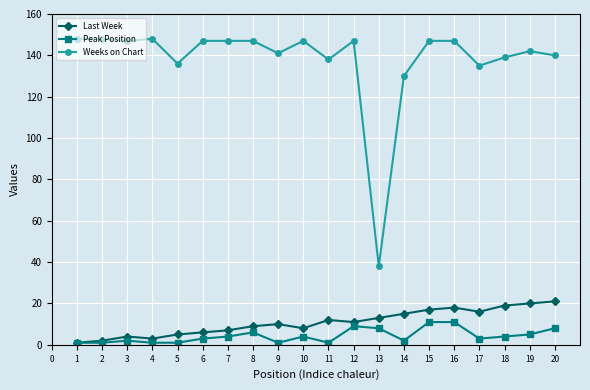

At 20, list the series in order from smallest to largest.

Peak Position, Last Week, Weeks on Chart